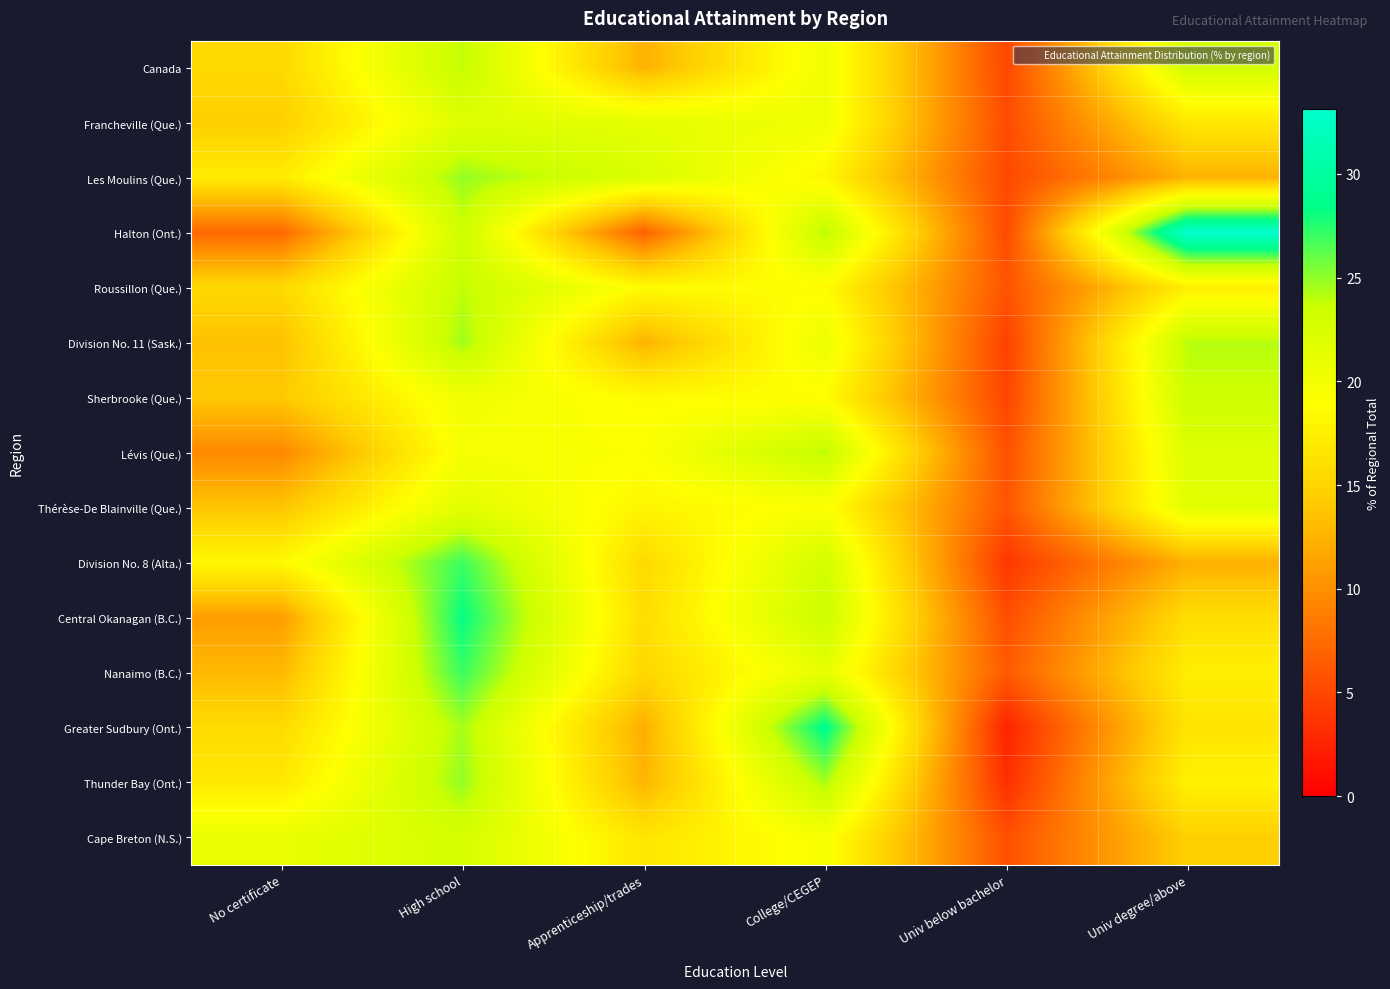

What is the difference between the highest and lowest values at High school?

8.5